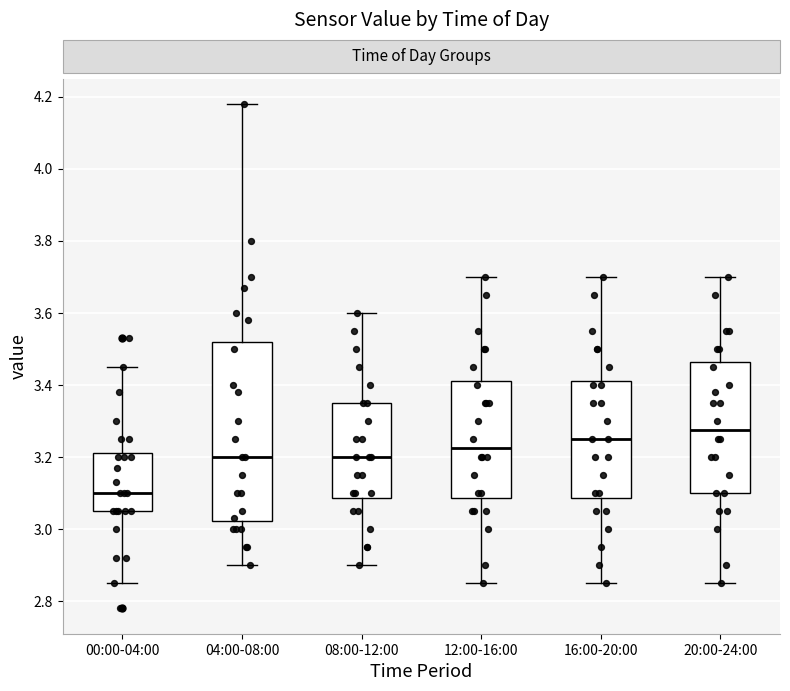

Where does the median line of the box for 08:00-12:00 sit on the y-axis? The values are not printed on the chart, so give them approximately, as read against the axis.

3.20